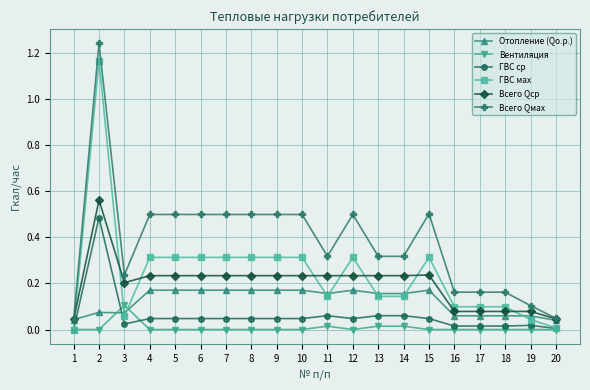

List the series in order of their peak value, lowest first.

Вентиляция, Отопление (Qo.р.), ГВС ср, Всего Qcp, ГВС мах, Всего Qмах